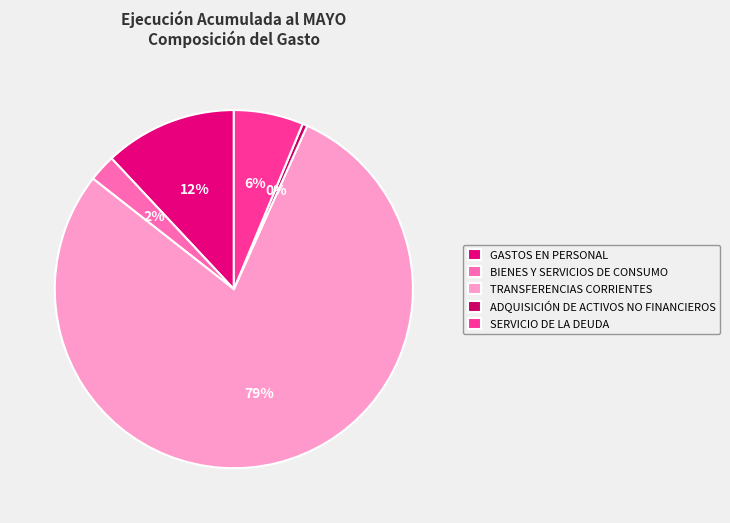

What is the largest slice in the pie chart?

TRANSFERENCIAS CORRIENTES